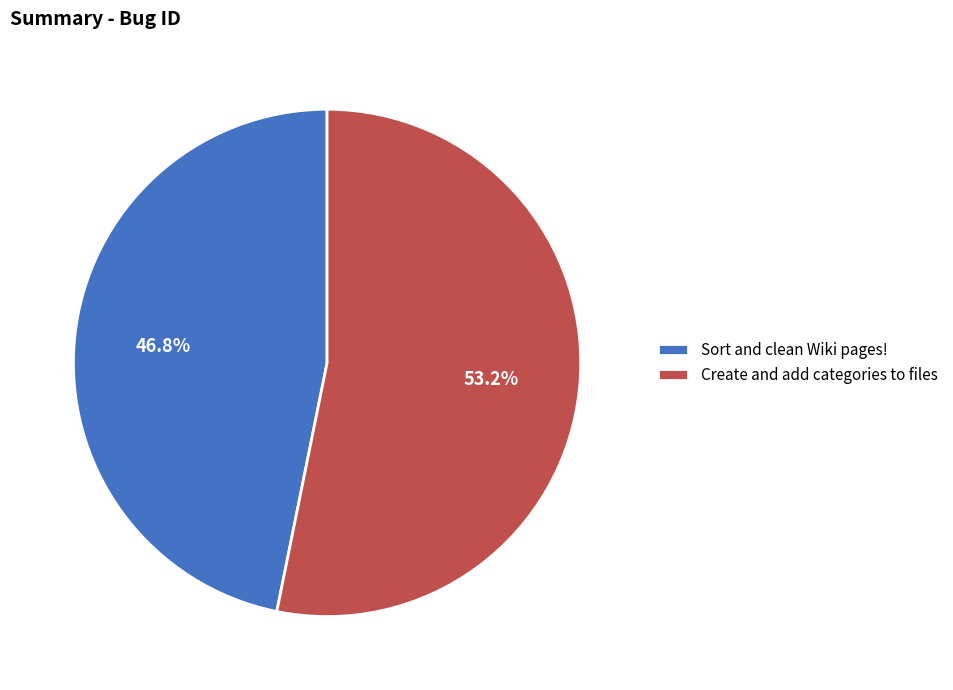

True or false: Create and add categories to files accounts for 53% of the total.

True